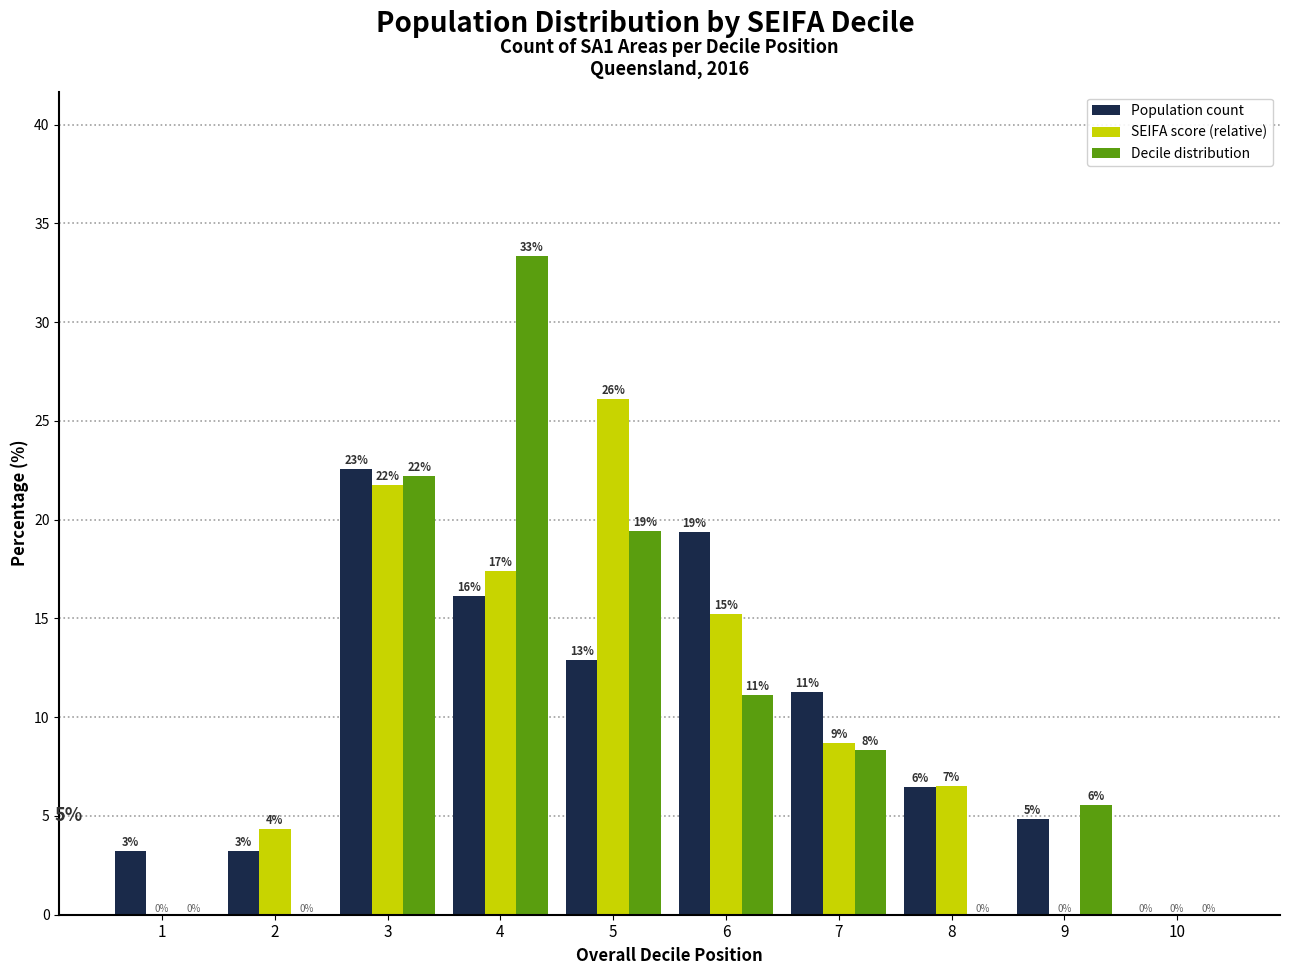

Does the chart contain stacked bars?

No